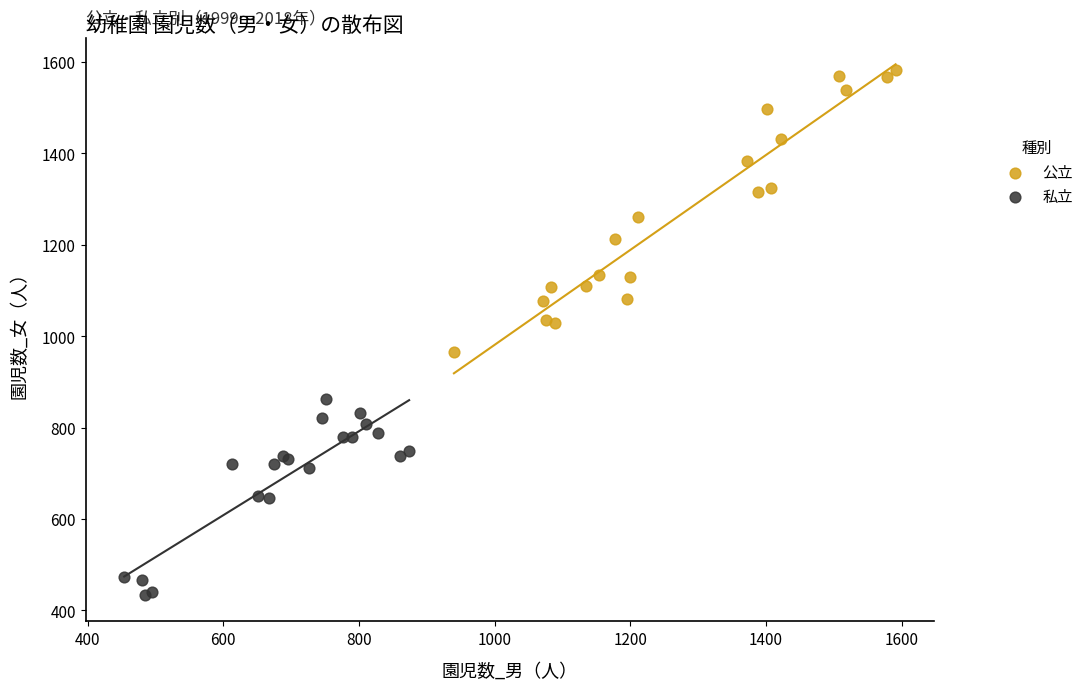

Which series has the widest spread of Y values?

公立